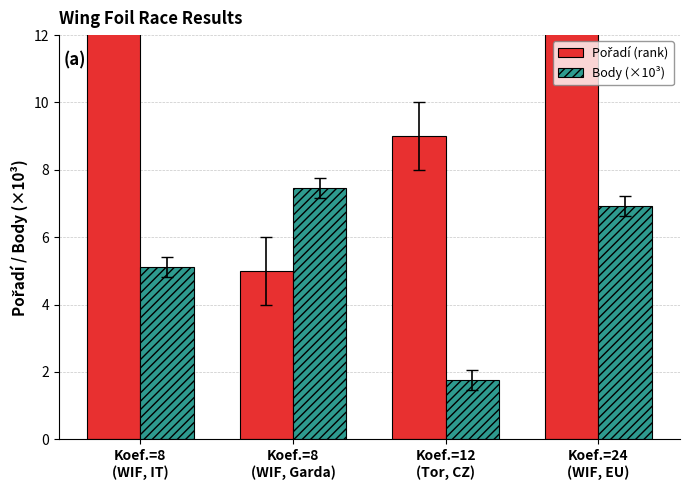

At which label does Body (×10³) reach its minimum?

Koef.=12
(Tor, CZ)